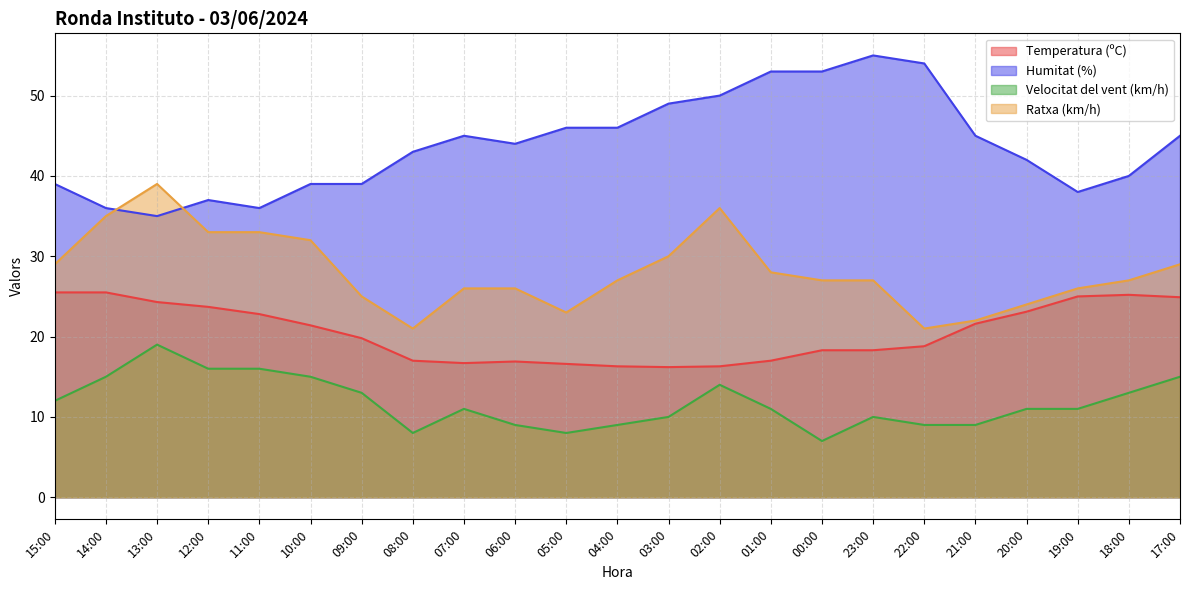

At which label does Ratxa (km/h) first exceed 27?

15:00